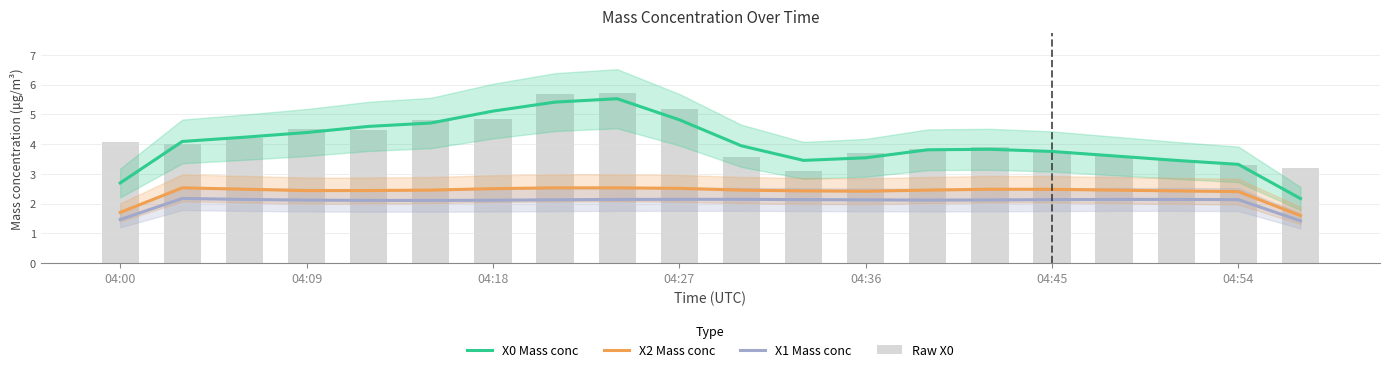

Which has a higher value, 04:27 or 11?

04:27